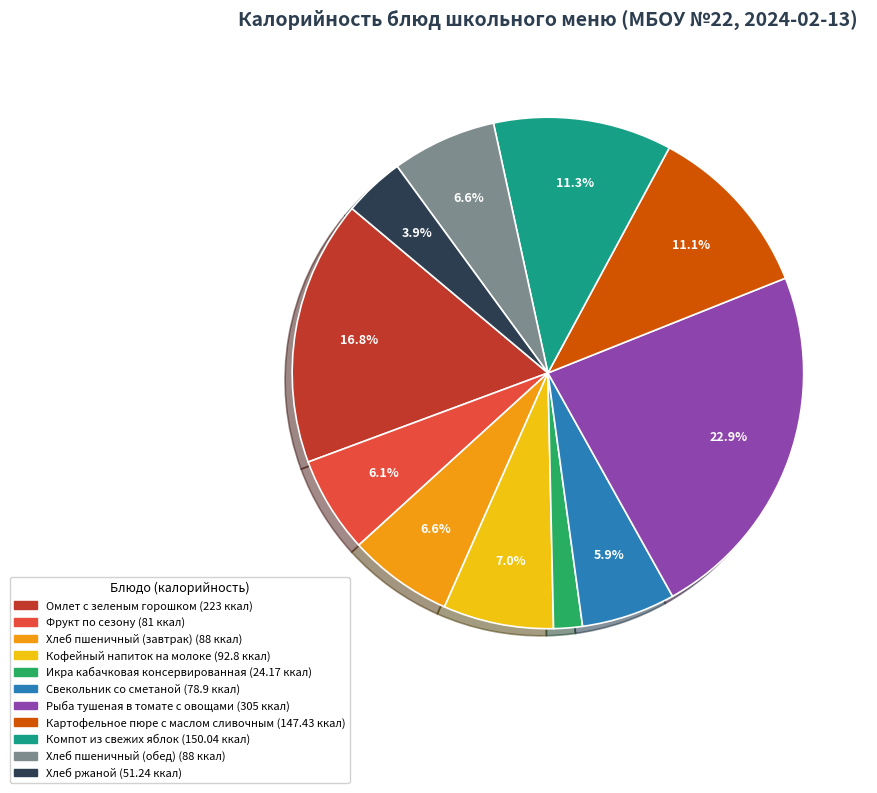

The Компот из свежих яблок slice represents 1% of the pie. True or false?

False